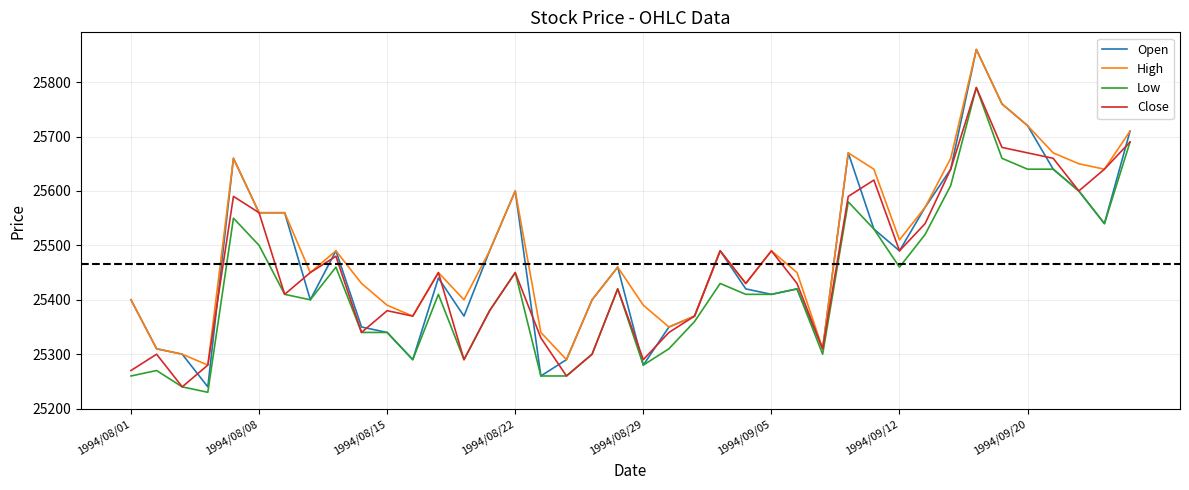

Reading left to right, extract all data points from this chart.

Open: 25400	25310	25300	25240	25660	25560	25560	25400	25490	25350	25340	25290	25440	25370	25490	25600	25260	25290	25400	25460	25280	25350	25370	25490	25420	25410	25420	25310	25670	25530	25490	25570	25640	25860	25760	25720	25640	25600	25540	25710
High: 25400	25310	25300	25280	25660	25560	25560	25450	25490	25430	25390	25370	25450	25400	25490	25600	25340	25290	25400	25460	25390	25350	25370	25490	25430	25490	25450	25310	25670	25640	25510	25570	25660	25860	25760	25720	25670	25650	25640	25710
Low: 25260	25270	25240	25230	25550	25500	25410	25400	25460	25340	25340	25290	25410	25290	25380	25450	25260	25260	25300	25420	25280	25310	25360	25430	25410	25410	25420	25300	25580	25530	25460	25520	25610	25790	25660	25640	25640	25600	25540	25690
Close: 25270	25300	25240	25280	25590	25560	25410	25450	25480	25340	25380	25370	25450	25290	25380	25450	25330	25260	25300	25420	25290	25340	25370	25490	25430	25490	25430	25310	25590	25620	25490	25540	25640	25790	25680	25670	25660	25600	25640	25690